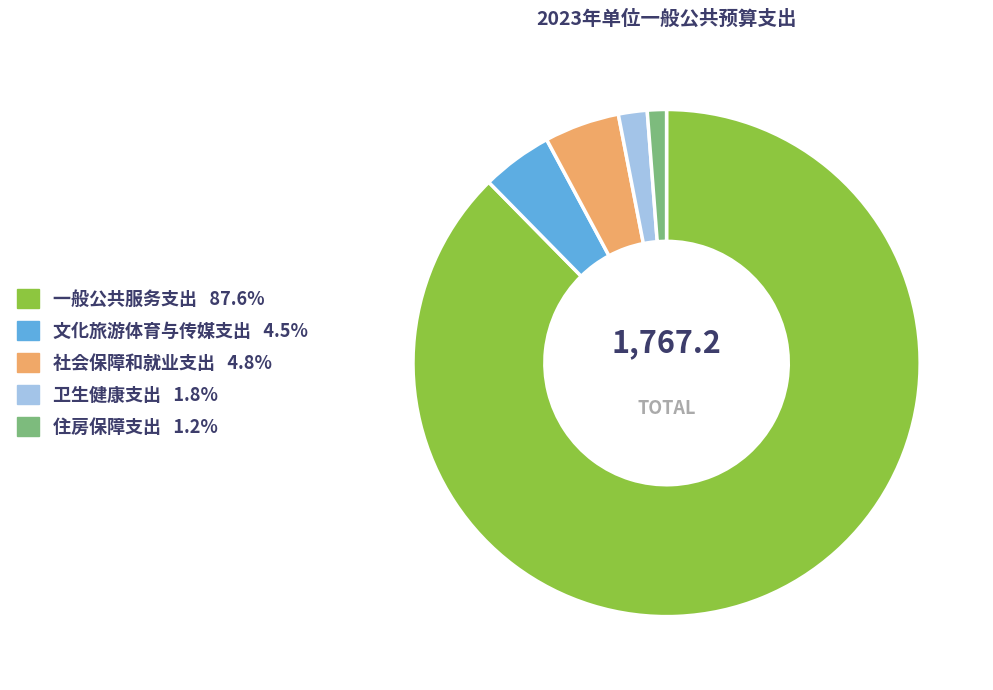

What is the majority slice?

一般公共服务支出